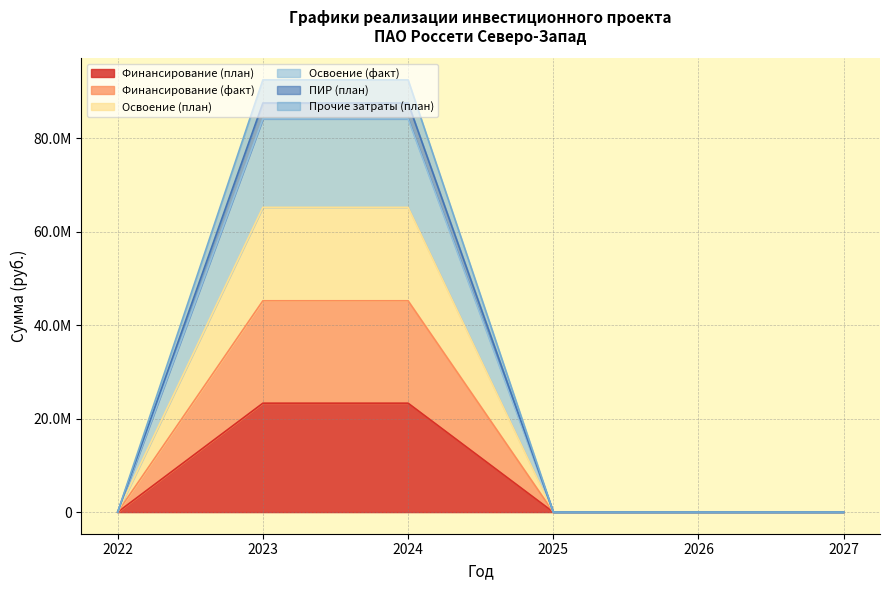

At how many categories does at least one series exceed 61841473?

2